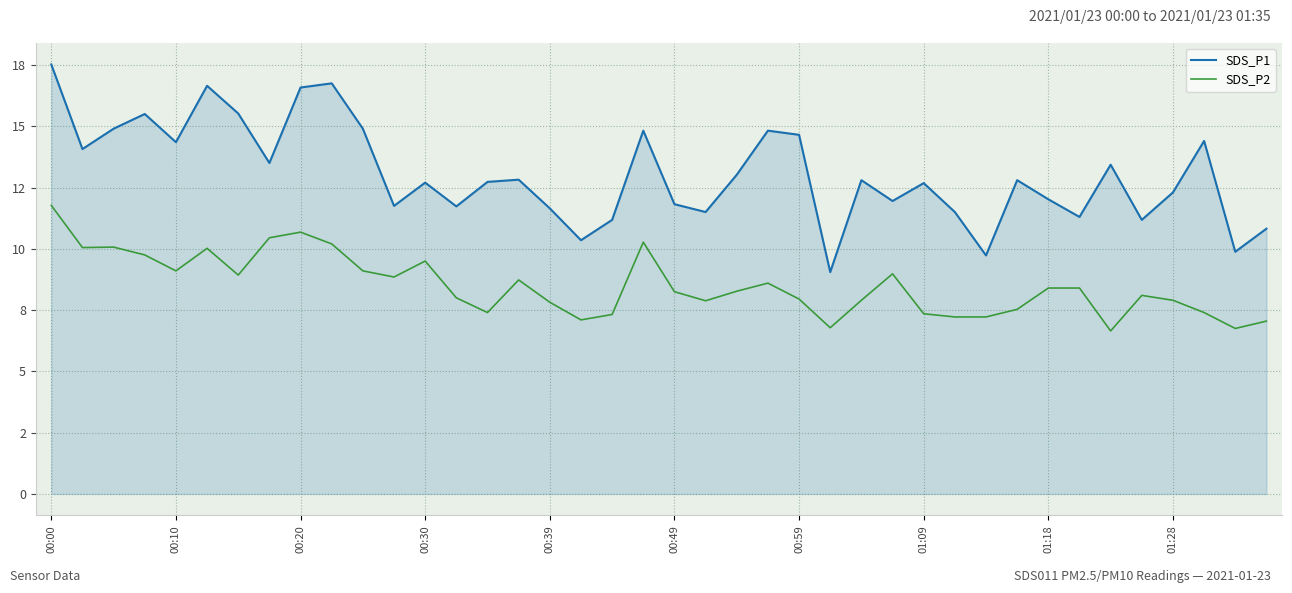

Rank the series by their maximum value, from highest to lowest.

SDS_P1, SDS_P2